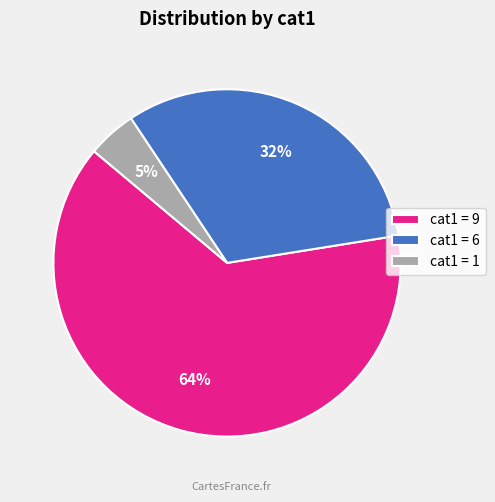

Does any single category account for the majority?

Yes